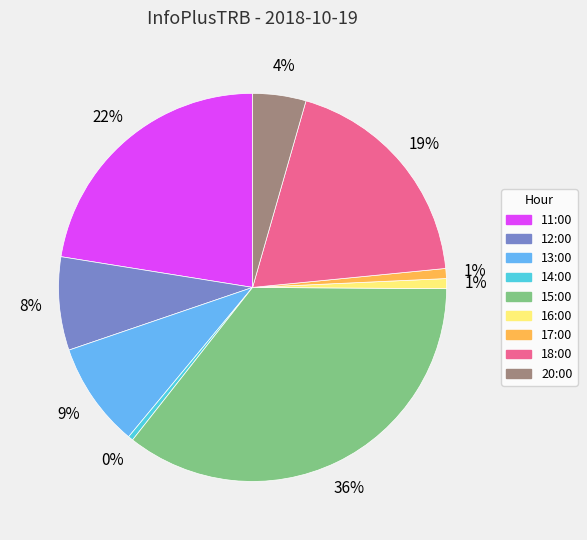

Which category has the biggest portion of the pie?

15:00